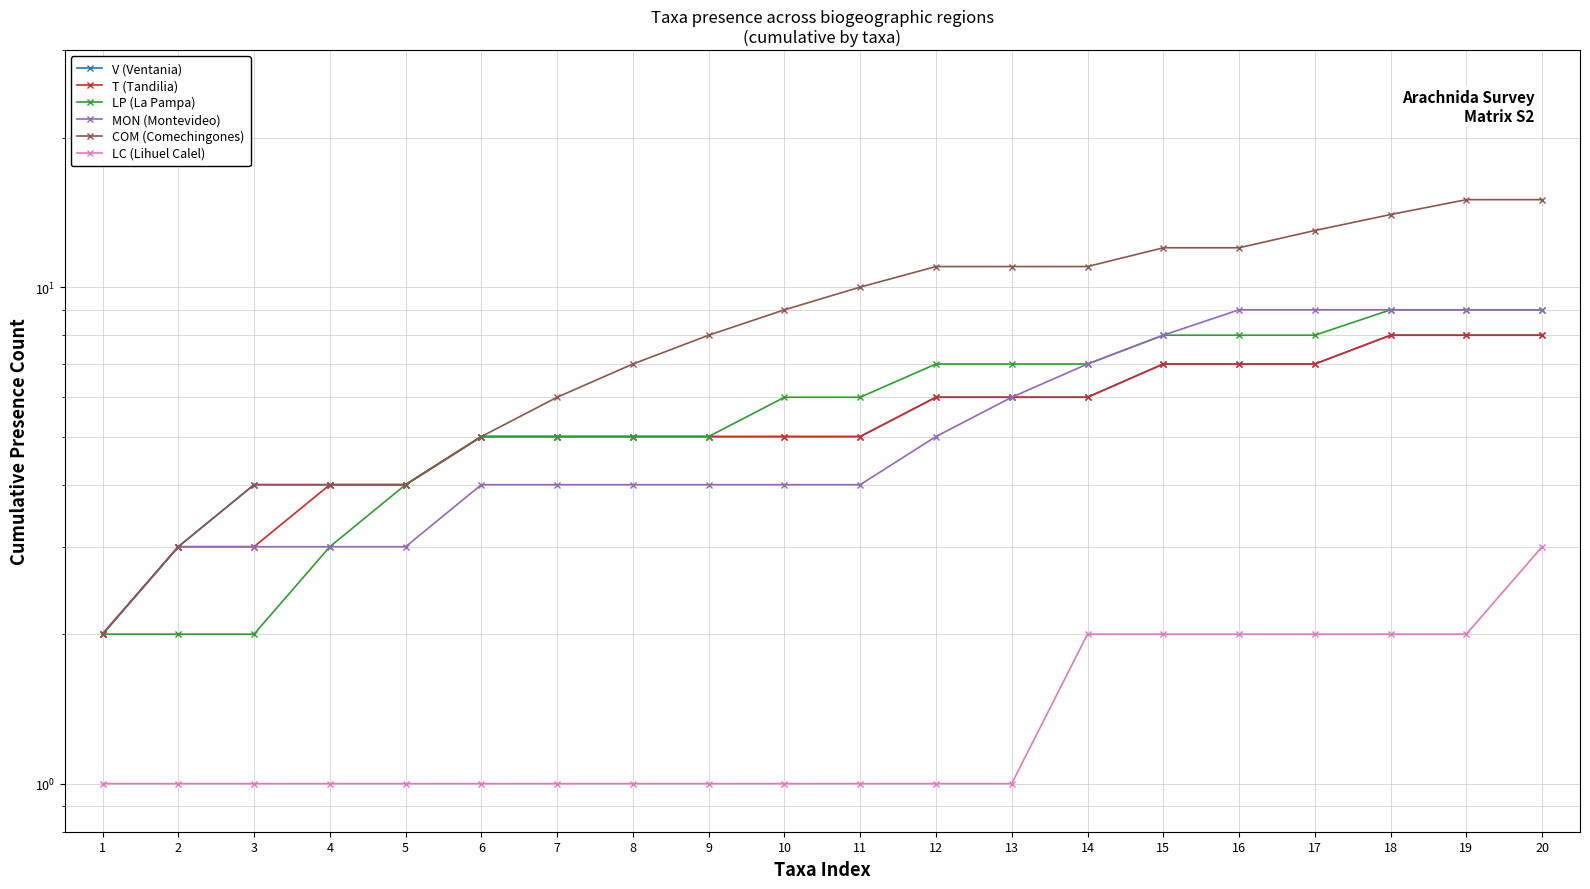

True or false: T (Tandilia) has more than 2 points higher than both neighbors.

False